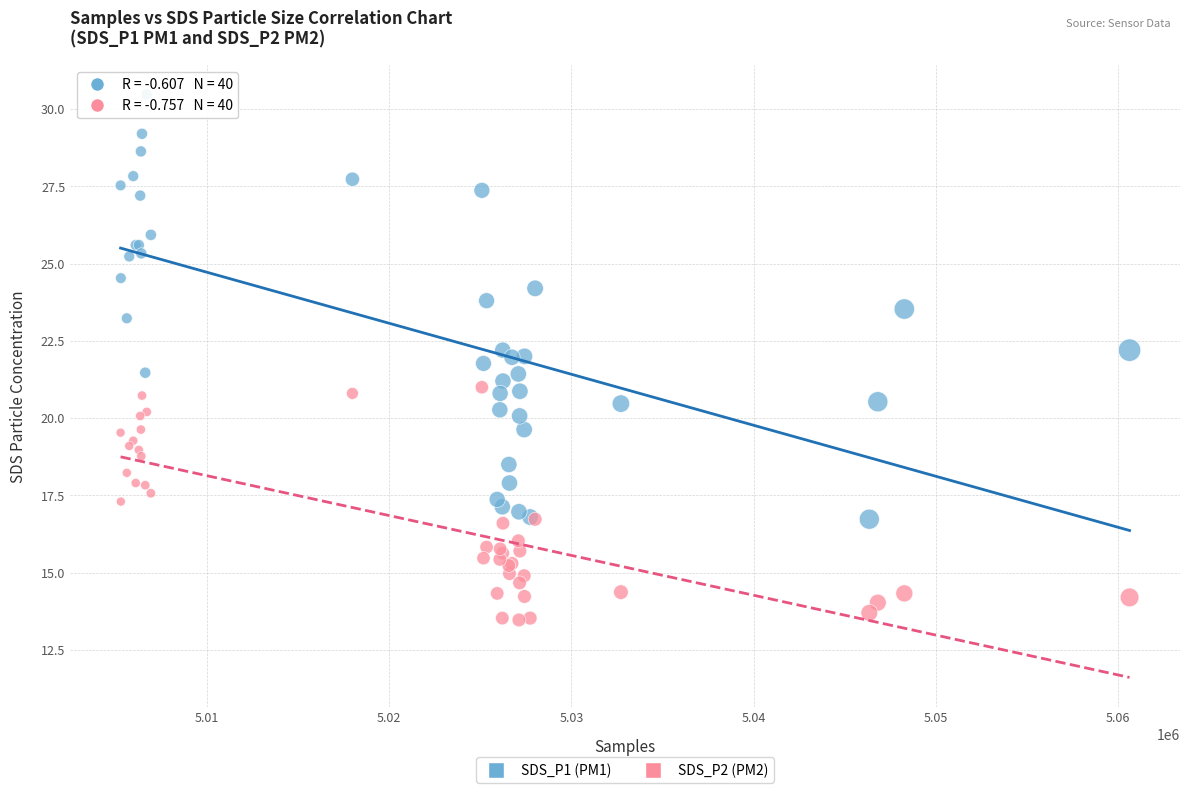

What is the X range (max minus min) for the scatter plot?

55390.0